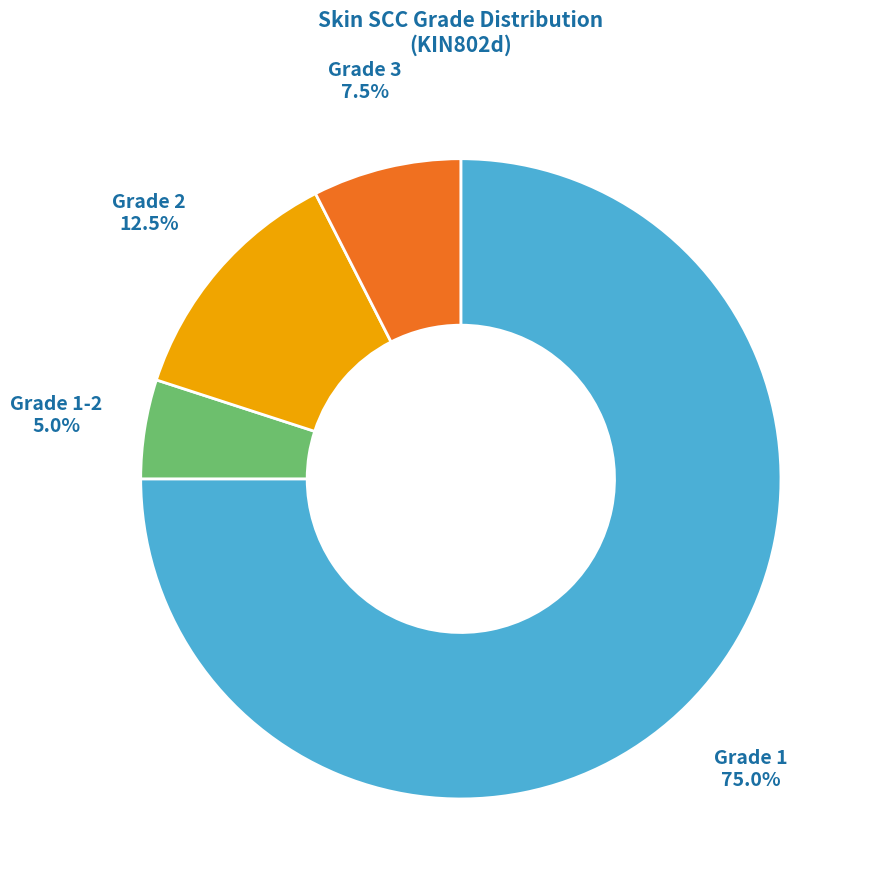

Is there any slice that represents more than half of the pie?

Yes